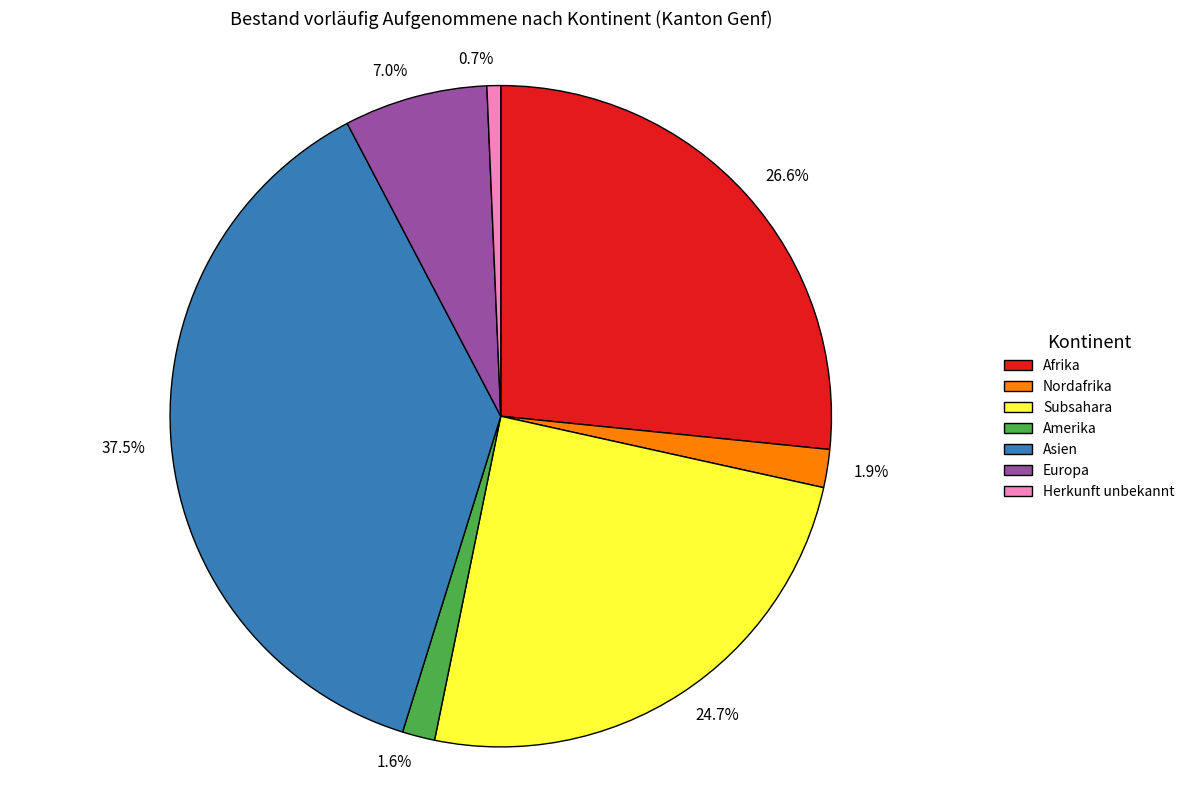

How many segments does this pie chart have?

7